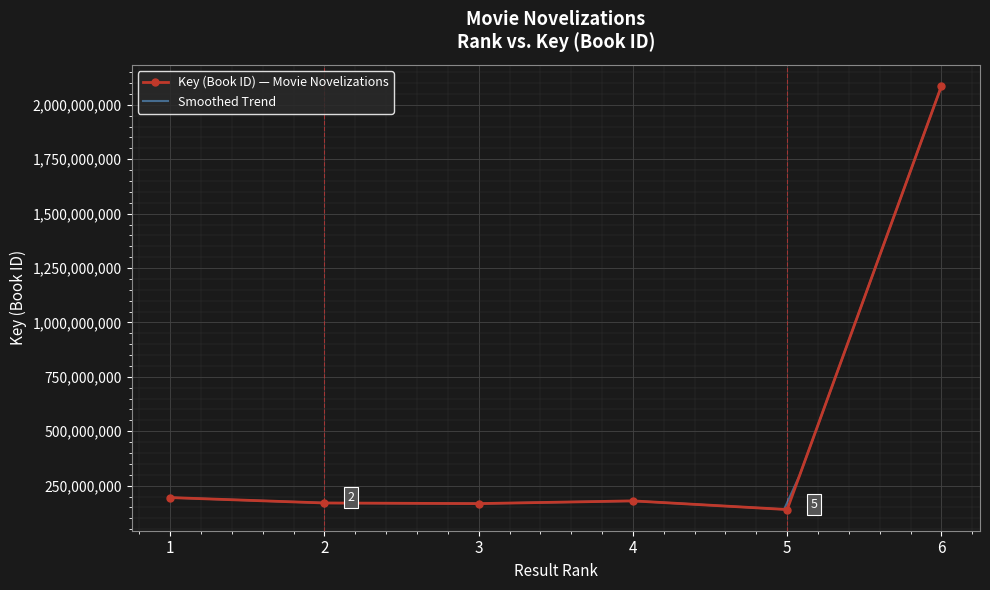

List the labels in order of value, smallest first.

5, 3, 2, 4, 1, 6